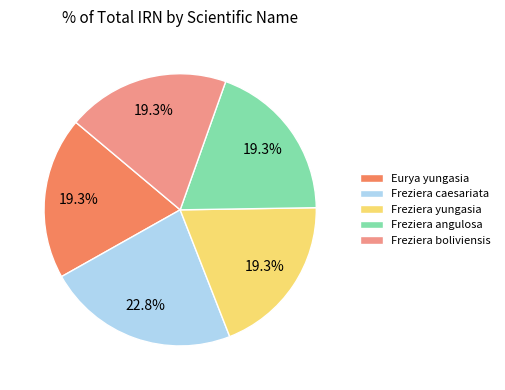

Approximately how many times larger is the value at Eurya yungasia compared to Freziera yungasia?

1.0